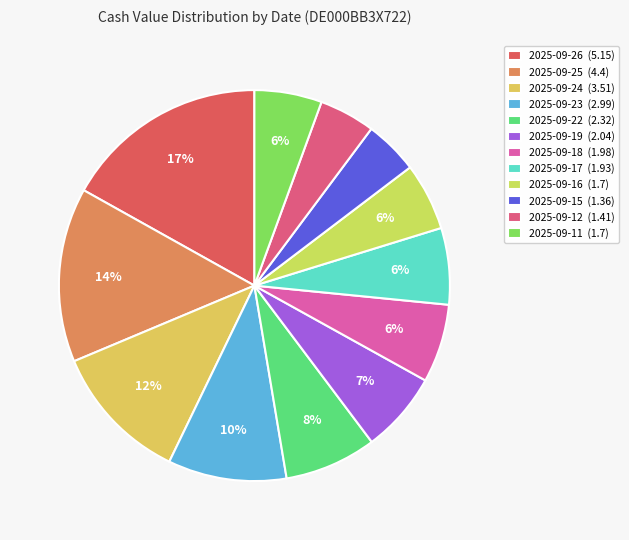

Combined, do 2025-09-12 and 2025-09-15 account for over 50%?

No